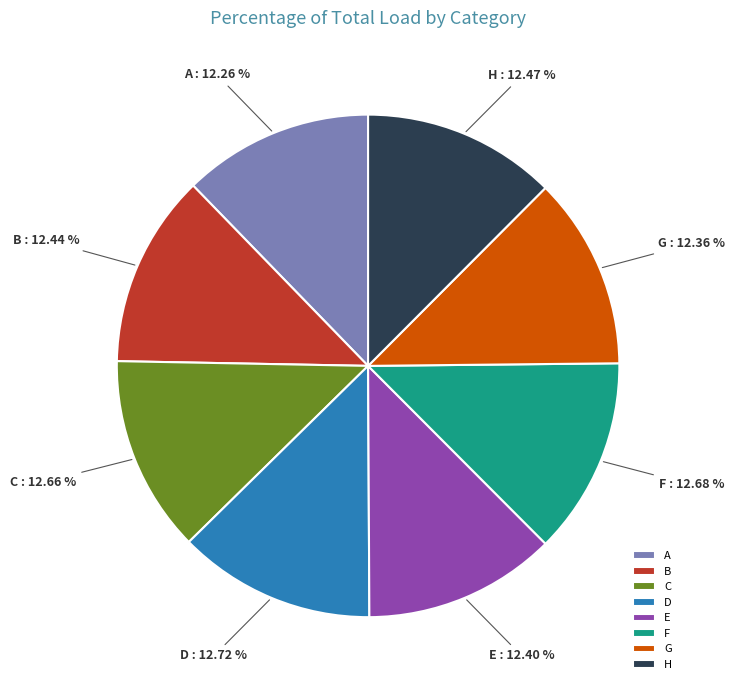

To the nearest percent, what is the average slice percentage?

12%